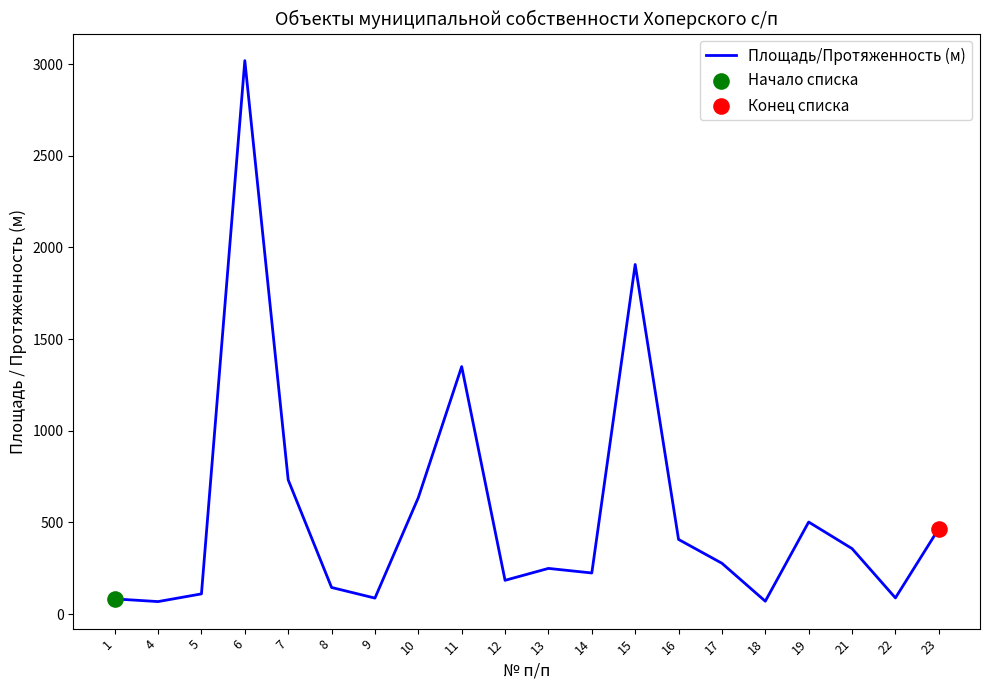

Which has a higher value, 16 or 11?

11